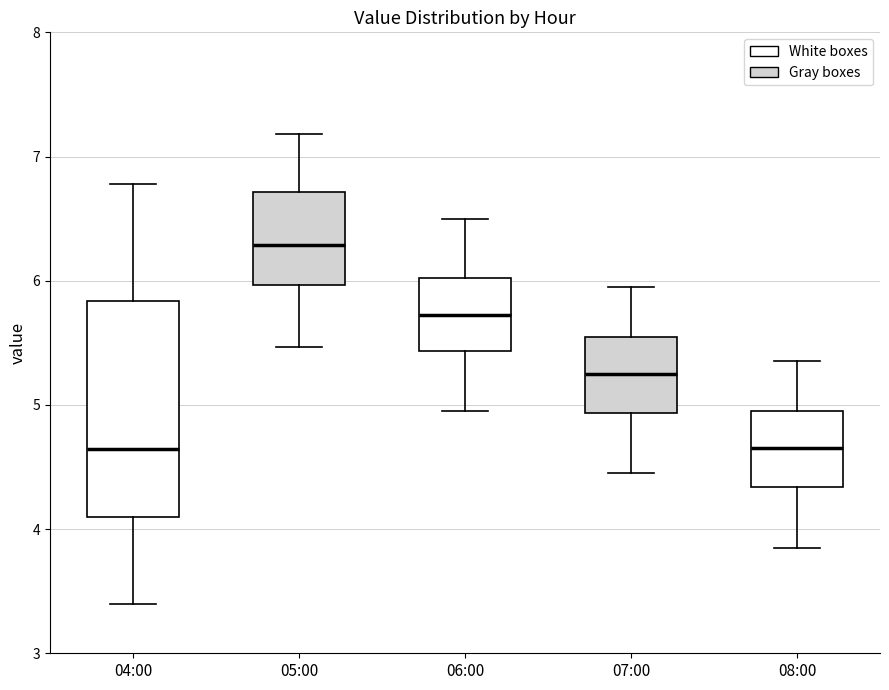

Comparing the boxes themselves (not the whiskers), which one is the tallest?

04:00